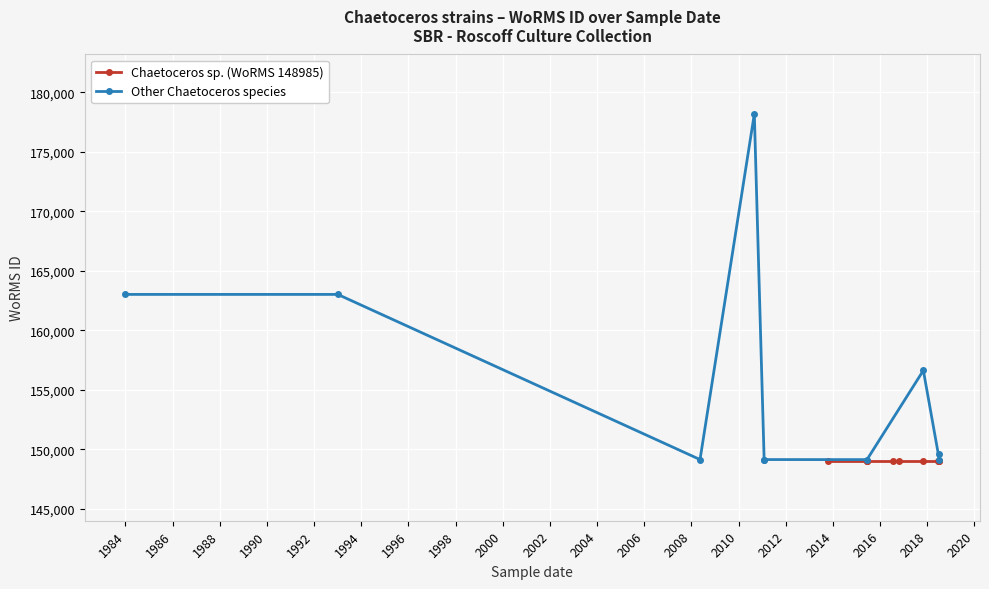

What is the value of the Other Chaetoceros species point at the 6th from the left?

149128